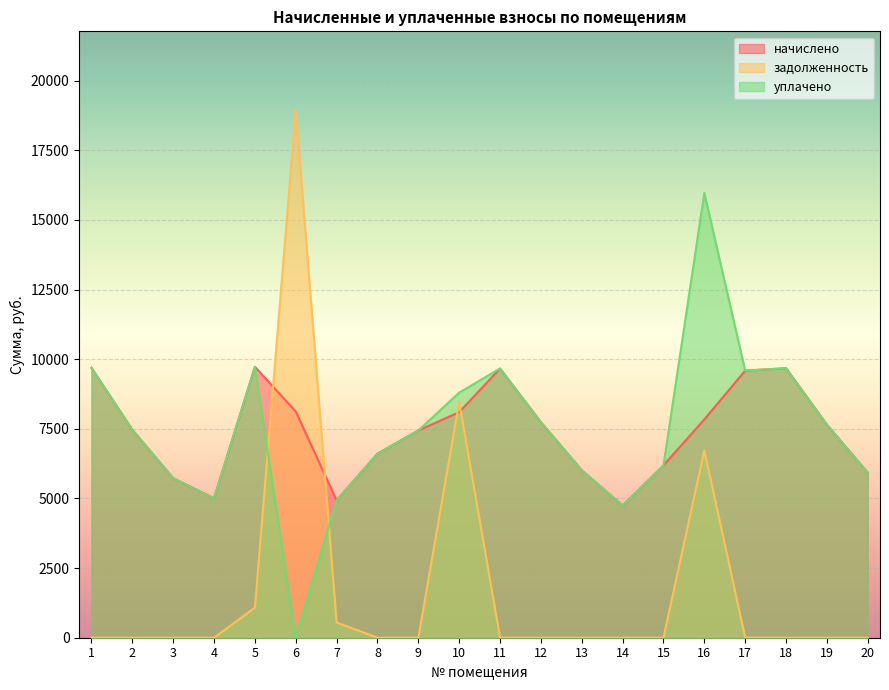

Reading right to left, transcribe all the data shown in this chart.

начислено: 5924.3	7650.7	9675.2	9588.2	7837.0	6185.2	4744.4	6011.3	7737.7	9662.8	8097.8	7439.6	6607.4	4930.7	8122.7	9724.9	5005.3	5725.6	7464.4	9687.6
задолженность: 0.0	0.0	0.0	0.0	6725.3	0.0	0.0	0.0	0.0	0.0	8463.1	0.0	0.0	547.9	18930.3	1080.5	0.0	0.0	0.0	0.0
уплачено: 5924.3	7650.7	9675.2	9588.2	15966.2	6185.2	4744.4	6011.3	7737.7	9662.8	8800.0	7439.6	6607.4	4930.7	0.0	9724.9	5005.3	5725.6	7464.4	9687.6